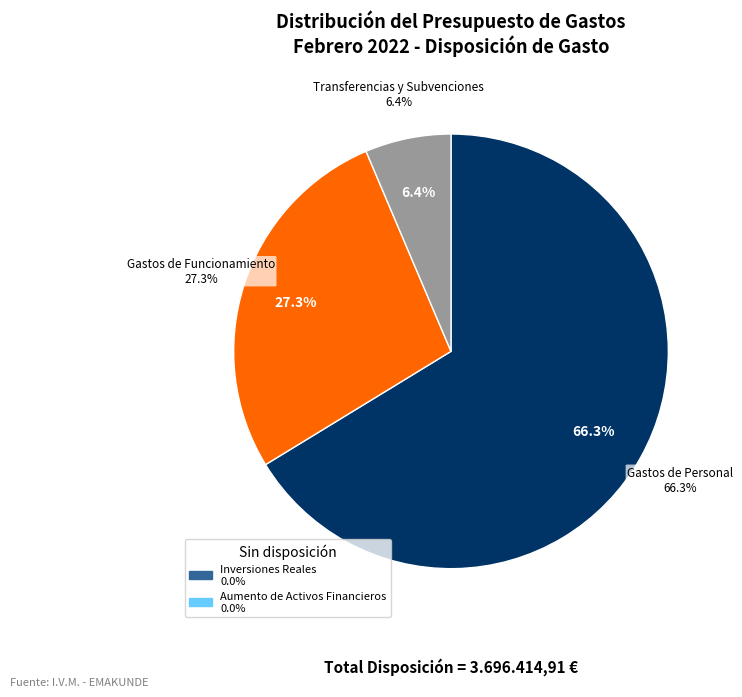

Which slice is the smallest?

Inversiones Reales